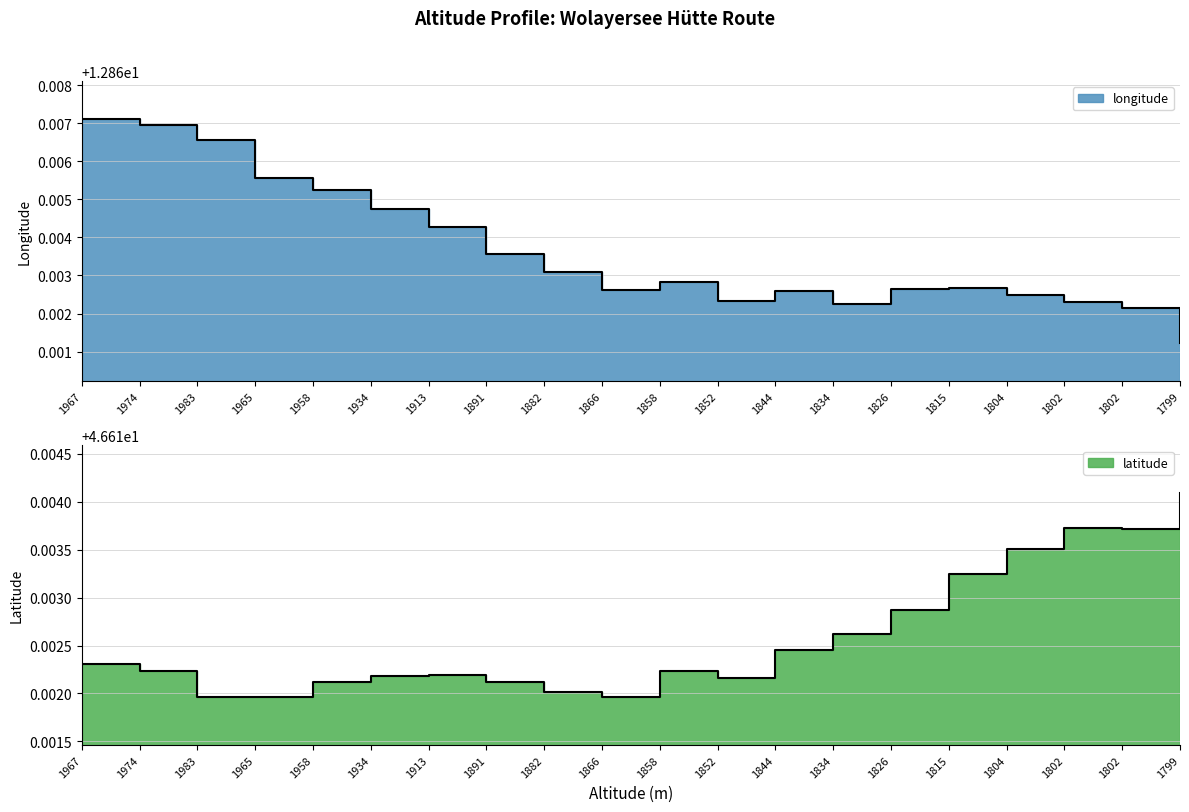

Is it true that longitude equals 21.9 at 1834?

False